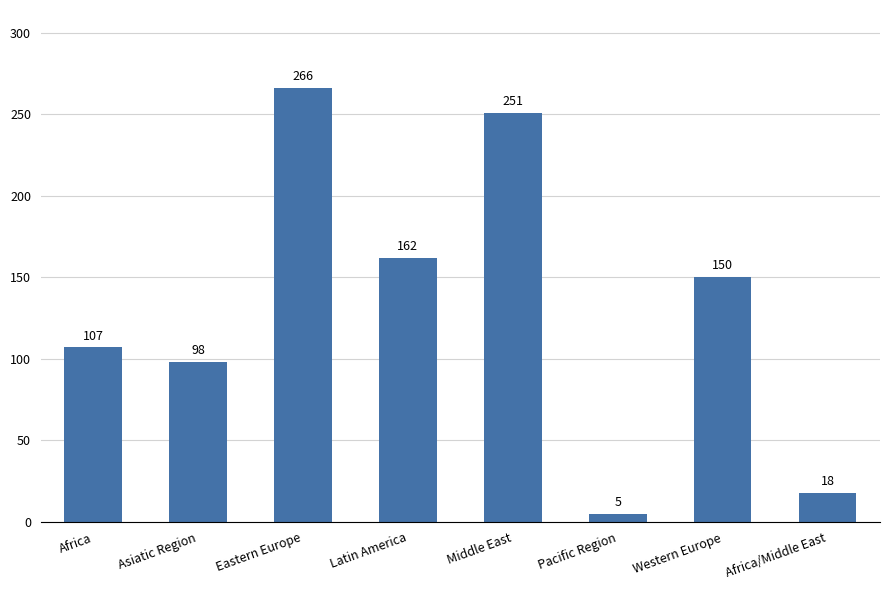

Reading left to right, list all the values displayed in this chart.

107	98	266	162	251	5	150	18